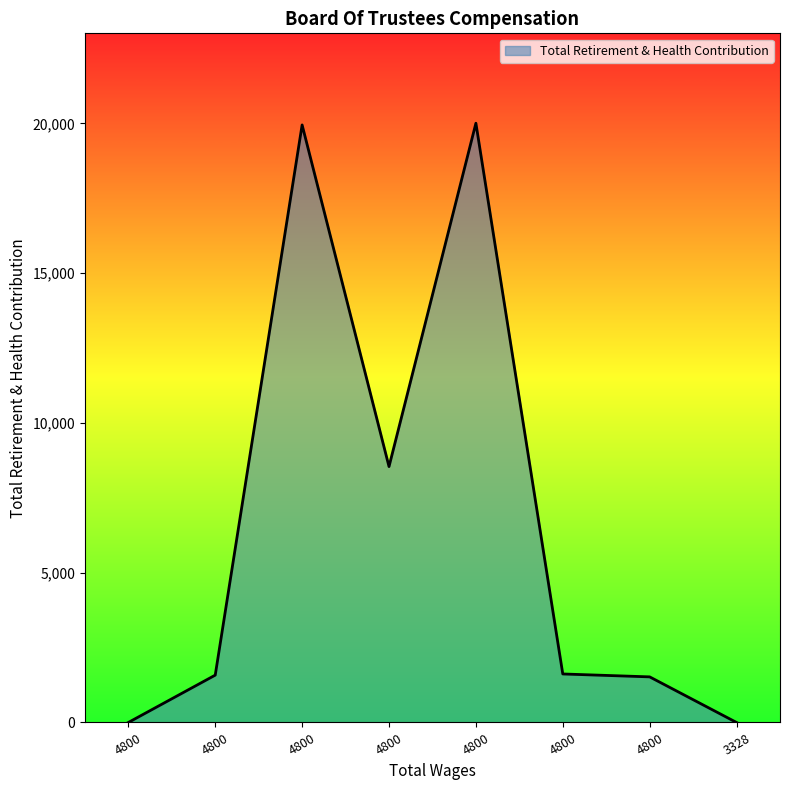

What is the difference between the maximum and second lowest values?

20005